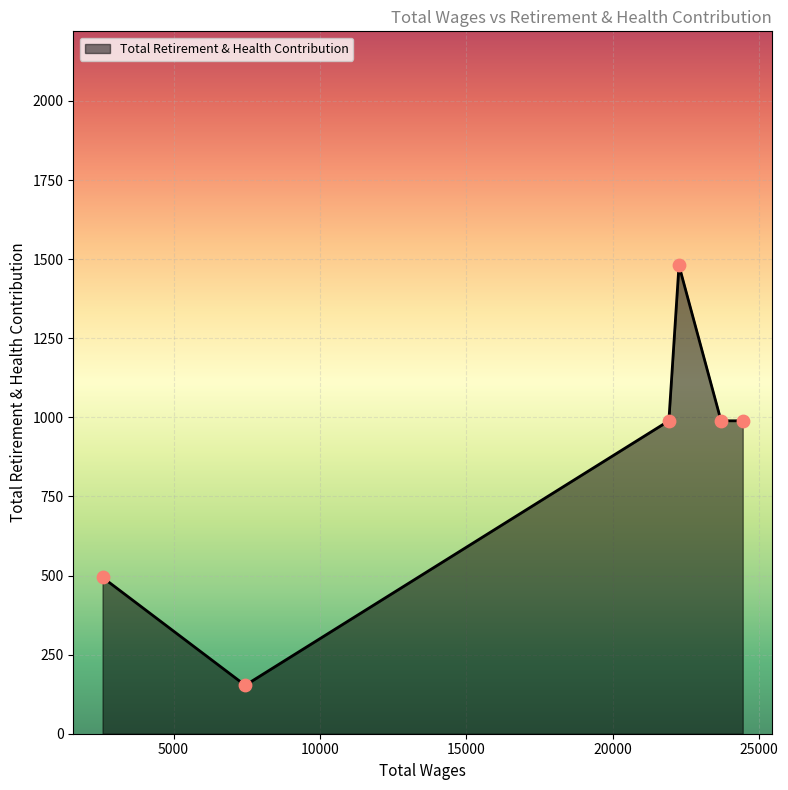

True or false: the data has more than 1 interior local peaks.

False